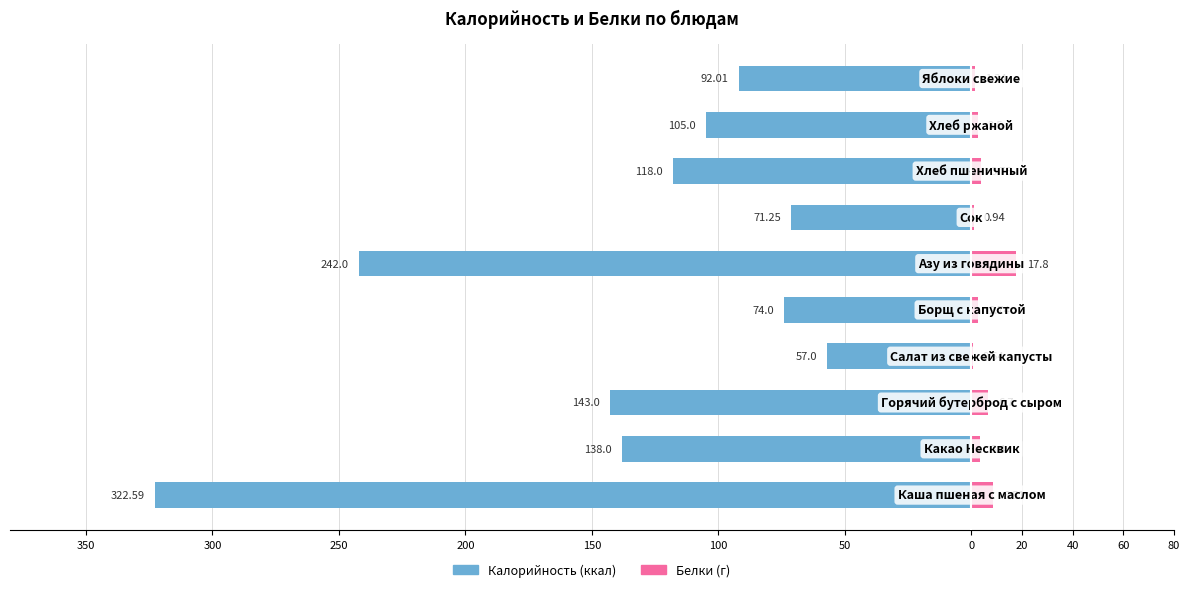

Read the Белки value at 20.

2.5